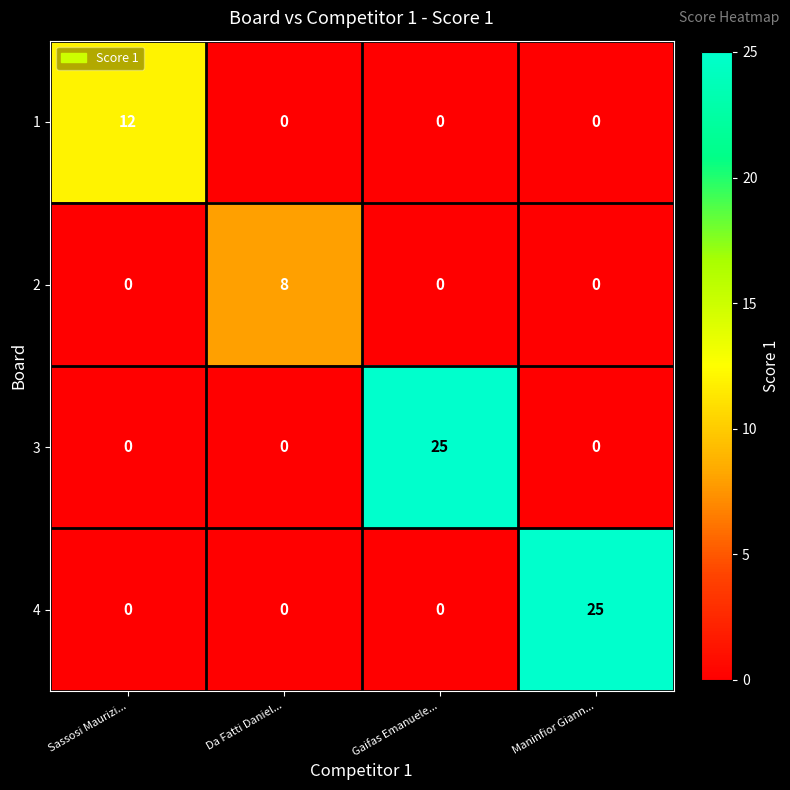

Count the 2 values in the range 0 to 8.

4